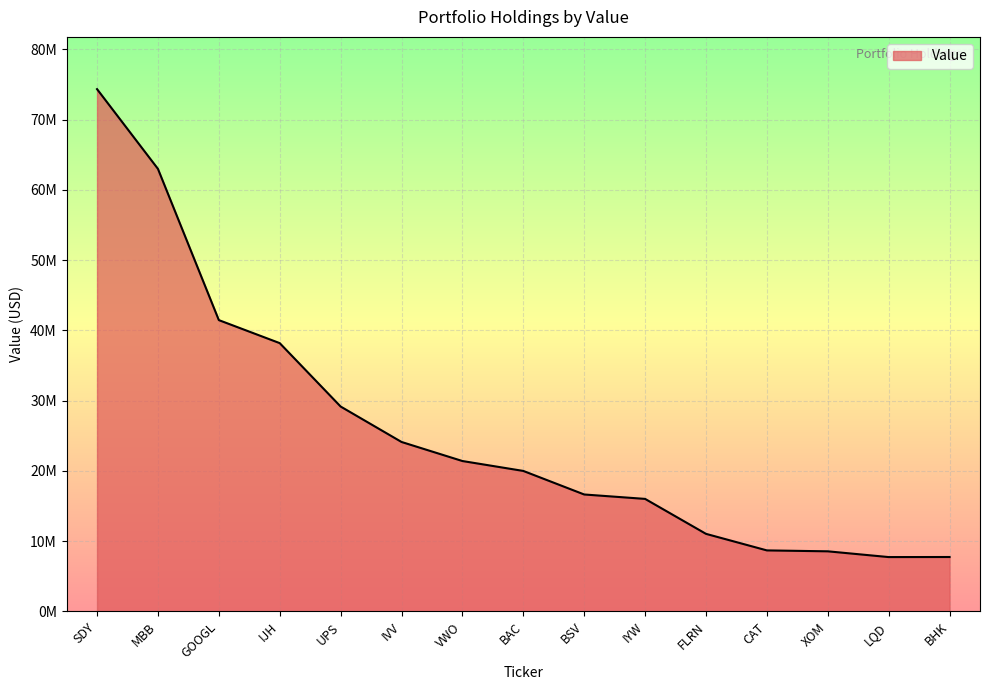

Which category has the highest value across all series?

SDY